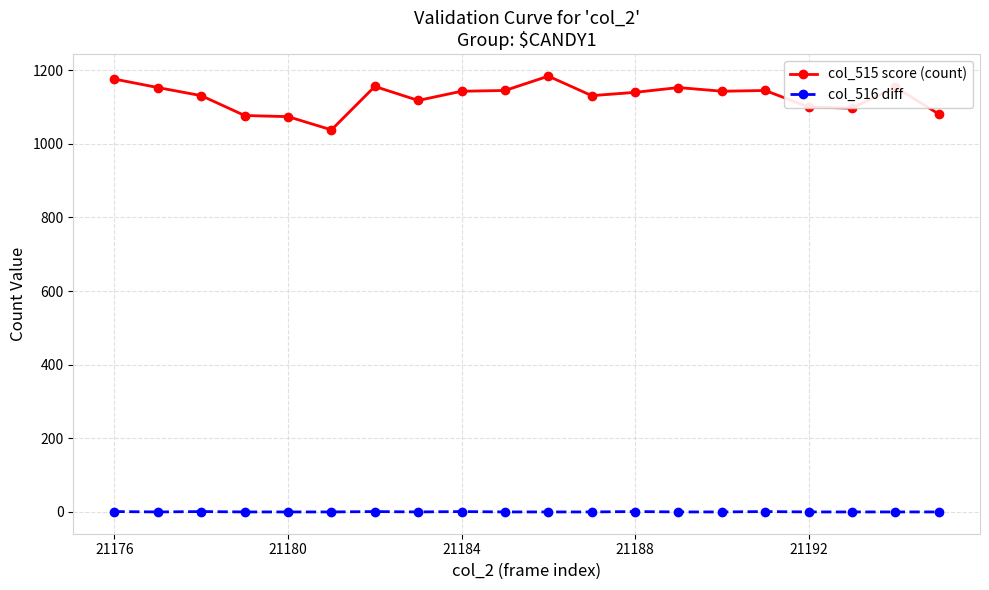

Is it true that col_515 score (count) equals 1919 at 21188?

False